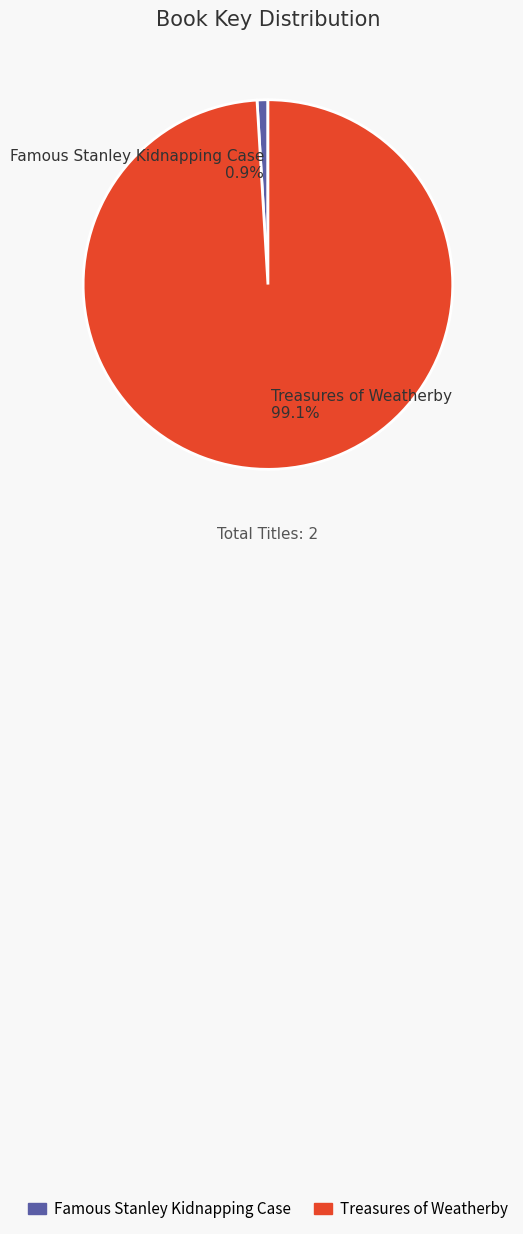

Is there any slice that represents more than half of the pie?

Yes